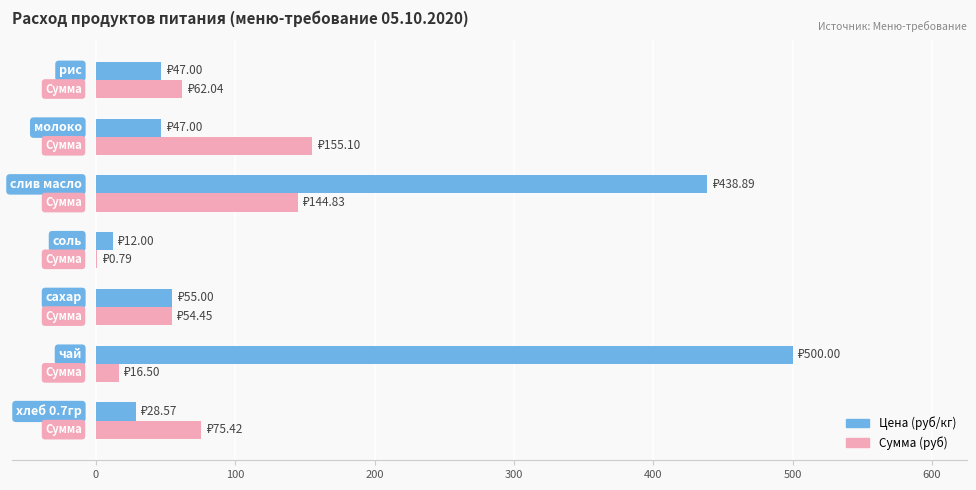

Which series has the largest total across all categories?

Цена (руб/кг)